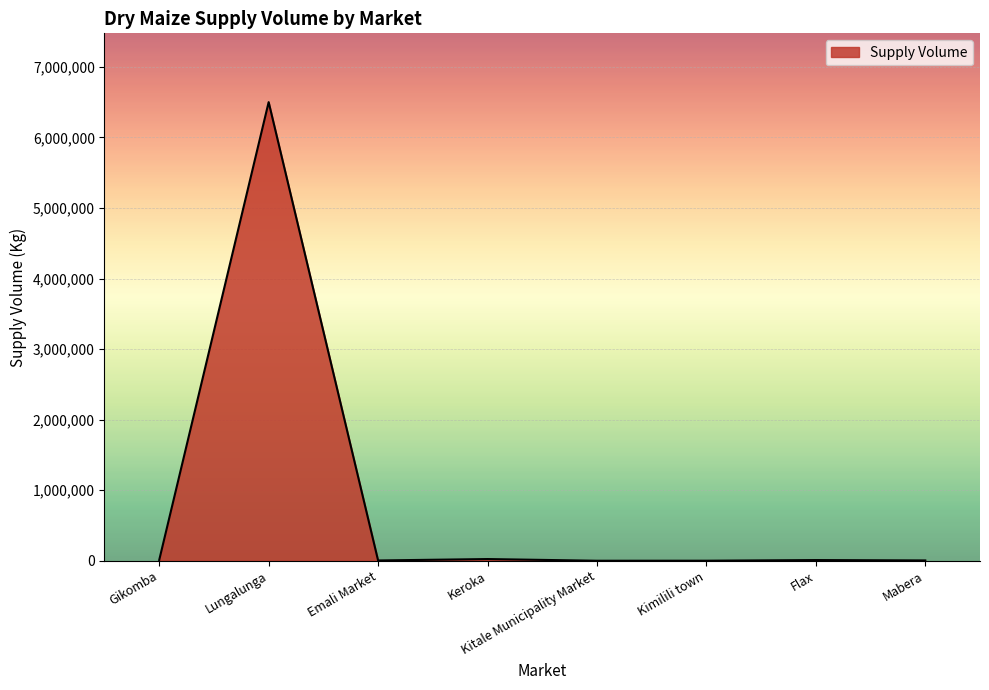

How many categories are shown in the chart?

8